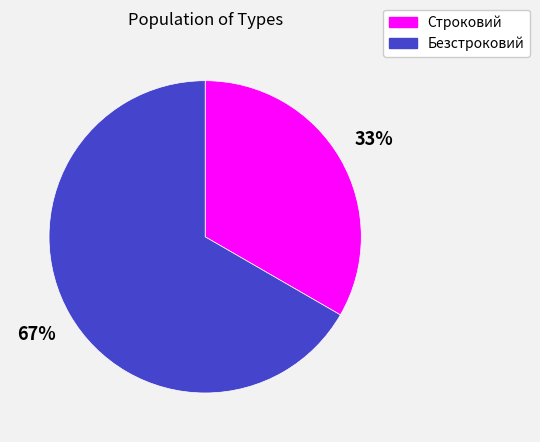

Rank the categories by value from highest to lowest.

Безстроковий, Строковий